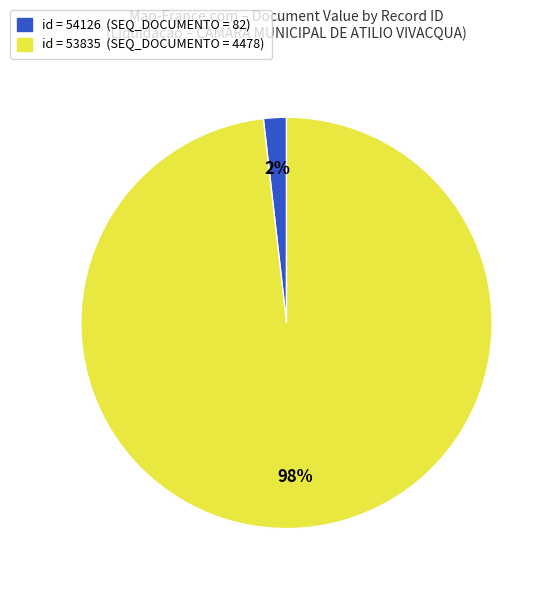

Is there any slice that represents more than half of the pie?

Yes